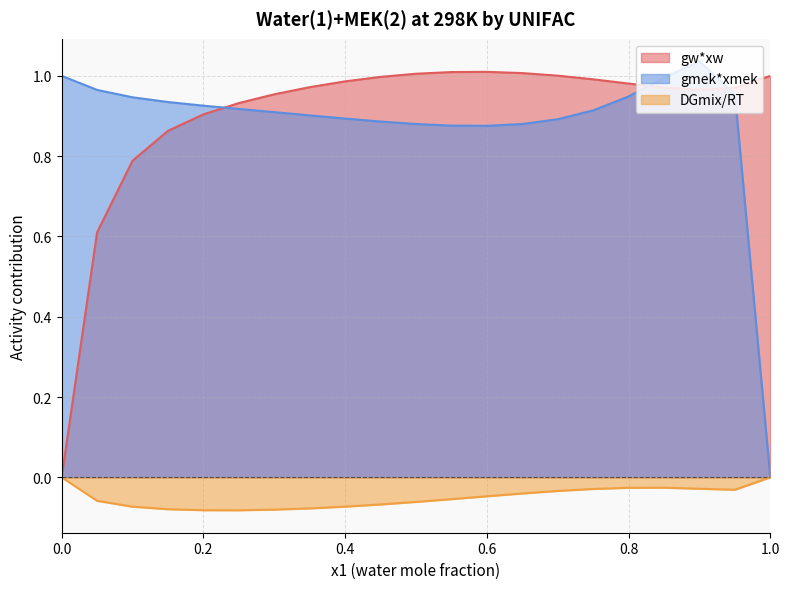

The DGmix/RT series shows -0.0 at 0.95. True or false?

True